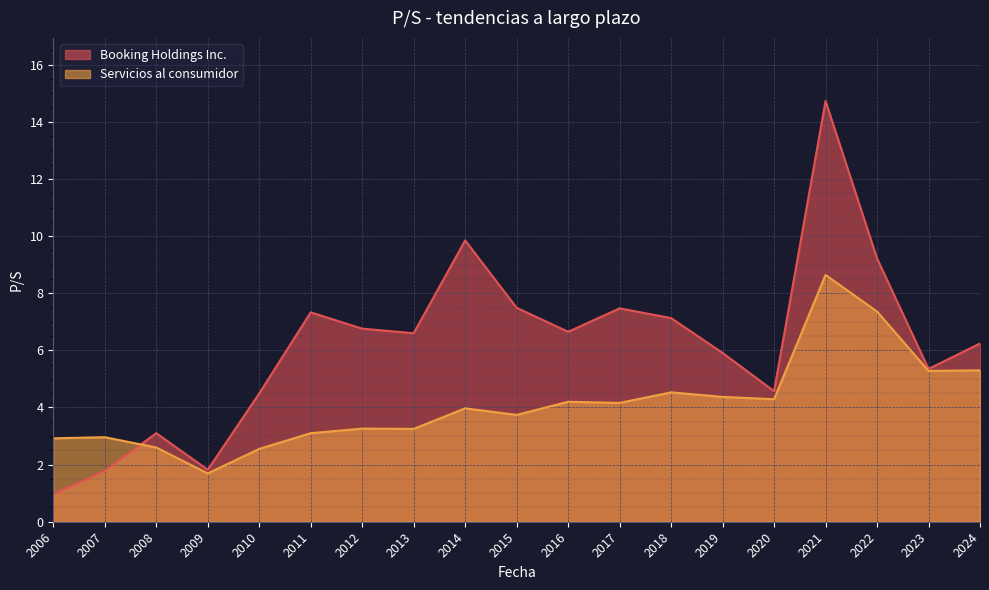

What is the difference between the maximum and second lowest values in the Booking Holdings Inc. series?

13.0